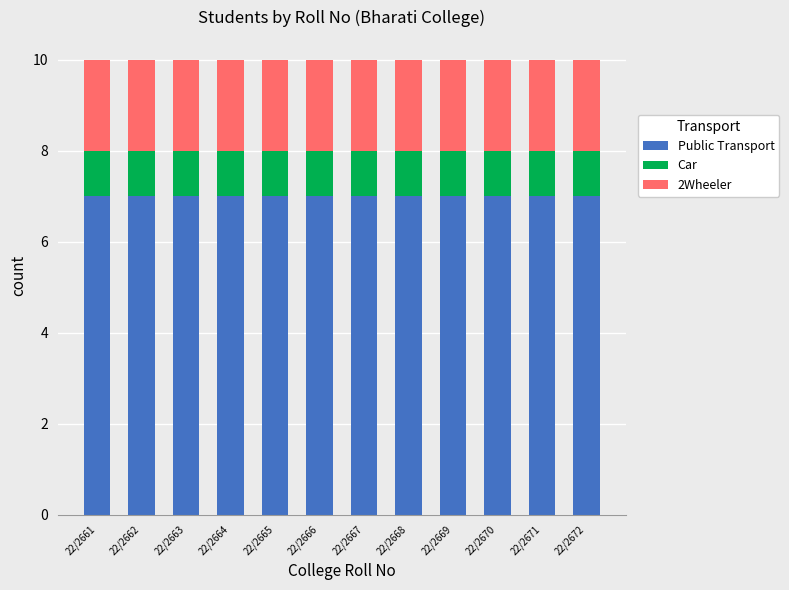

What is the total value across all series at 22/2671?

10